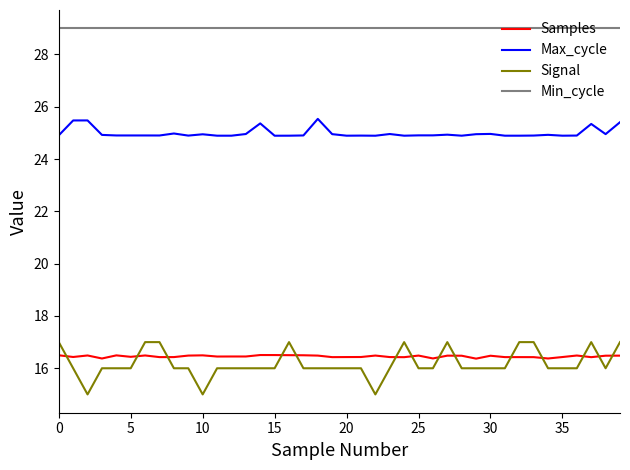

True or false: Max_cycle and Min_cycle cross at least once.

False